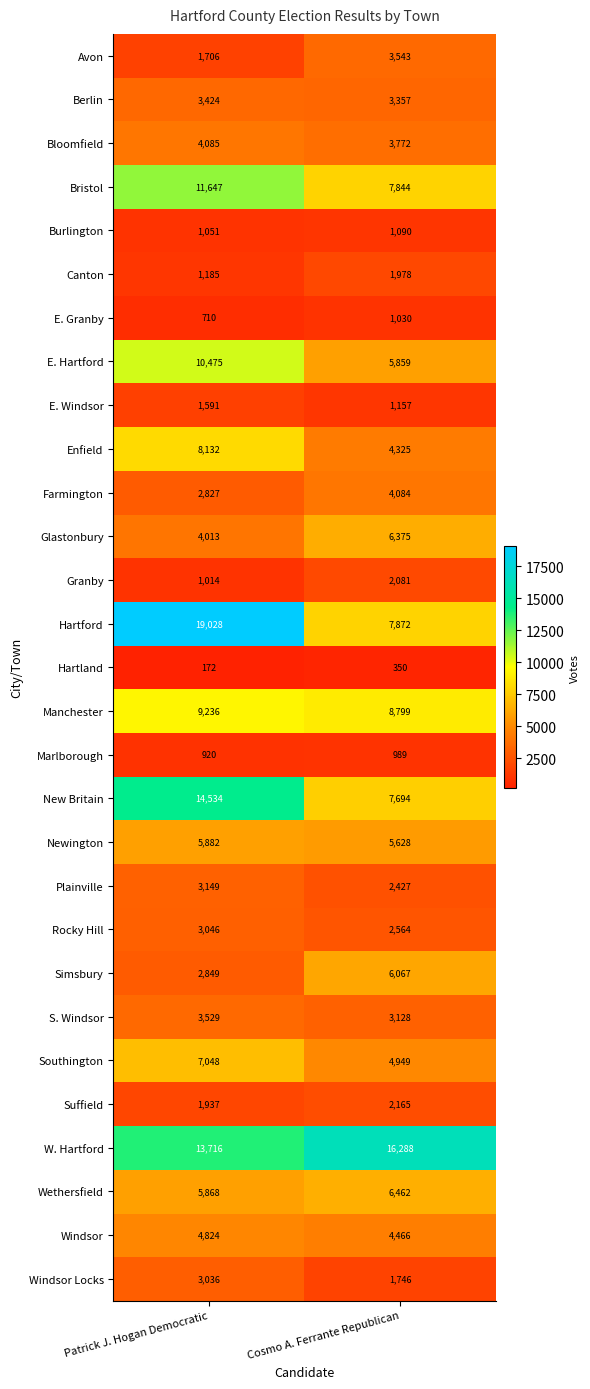

Which series has the widest spread of values?

Hartford